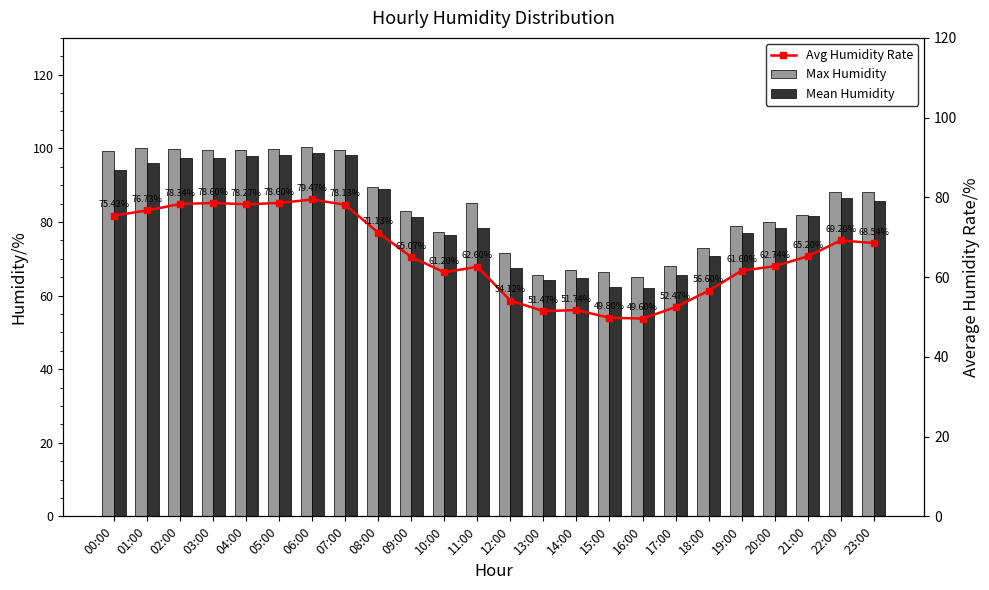

What position from the left is 16:00?

17